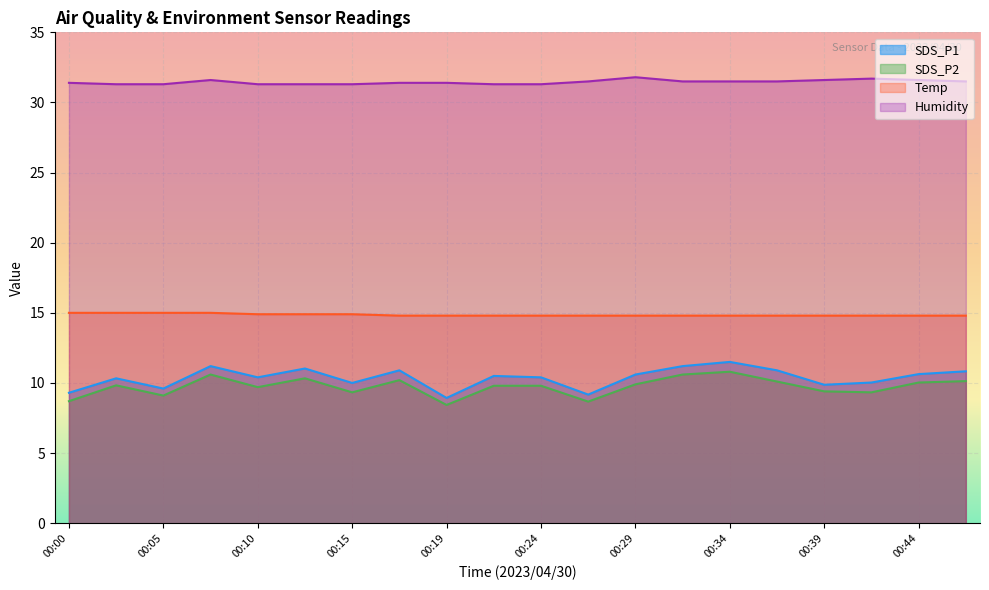

Does the chart display data point markers on the line(s)?

No